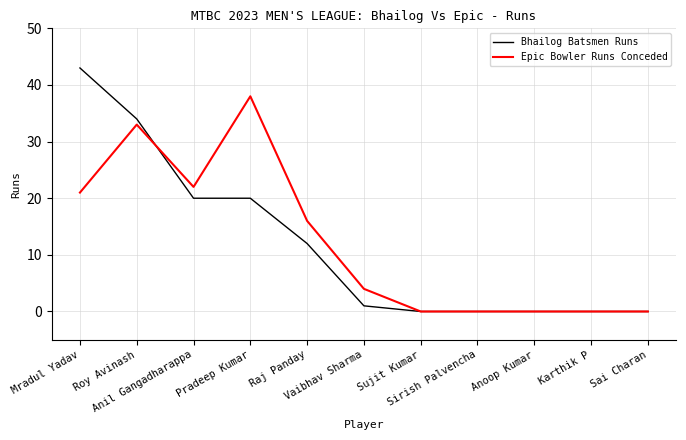

Which series has the largest range (max minus min)?

Bhailog Batsmen Runs